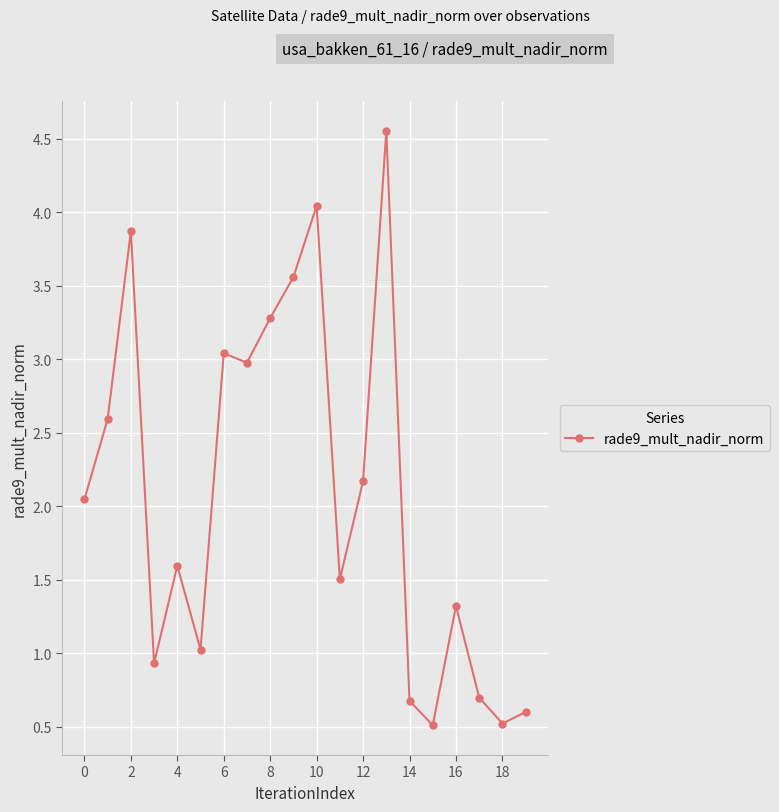

What is the sum of all values?

41.5